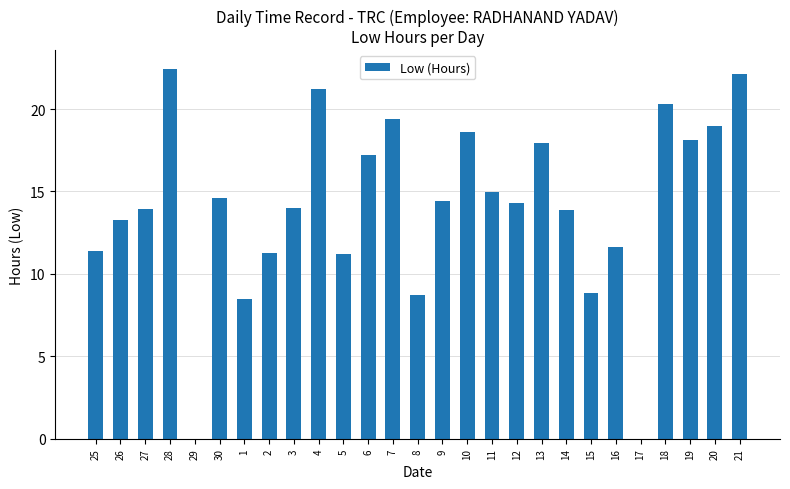

The chart shows a value of 15.0 at 11. True or false?

True